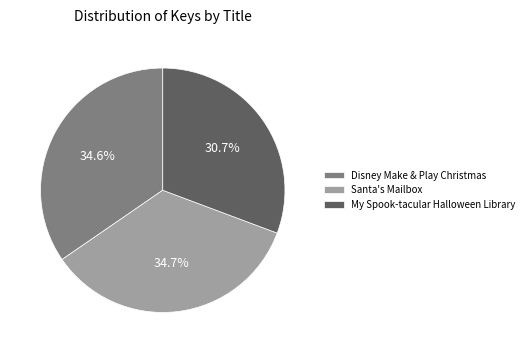

True or false: Disney Make & Play Christmas accounts for 35% of the total.

True